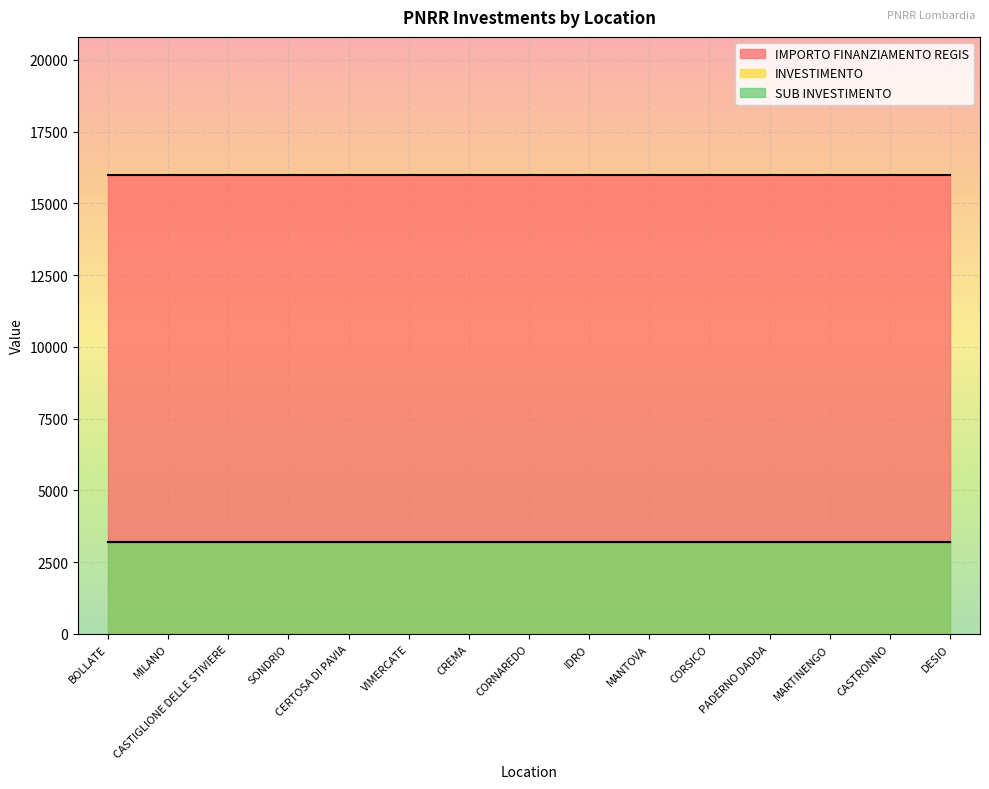

True or false: SUB INVESTIMENTO has a value of 1.1 at CORNAREDO.

False